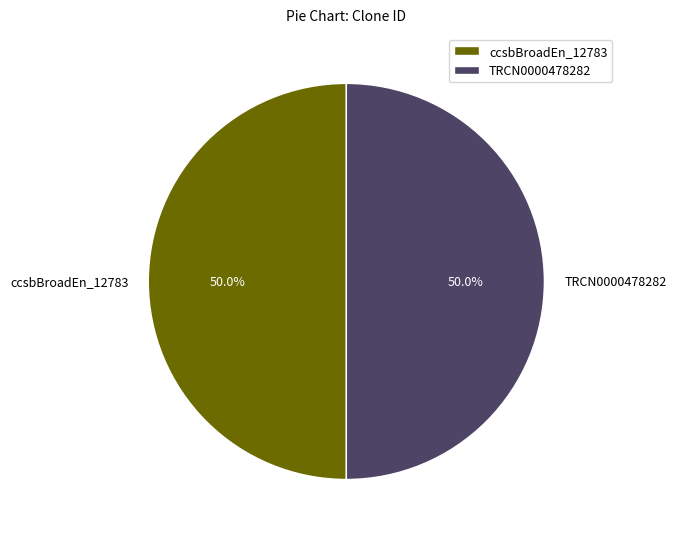

Is it true that TRCN0000478282 is 57% of the pie?

False